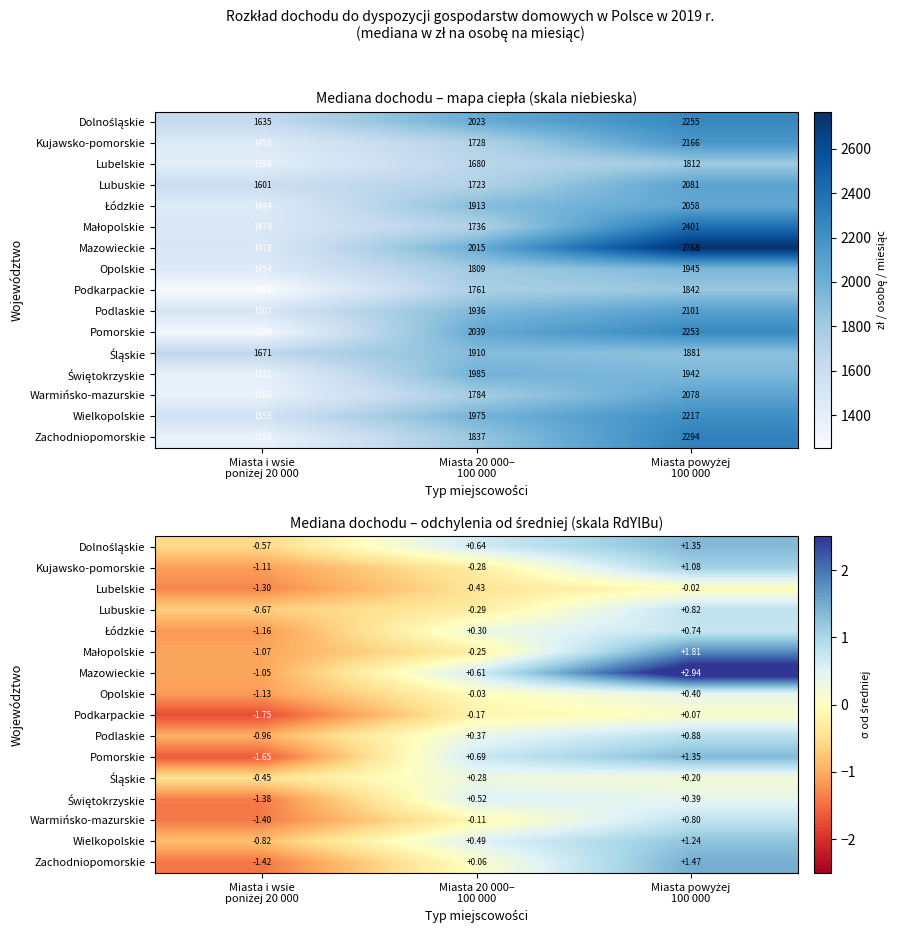

Is it true that Świętokrzyskie equals 0.4 at Miasta powyżej 100 000?

True